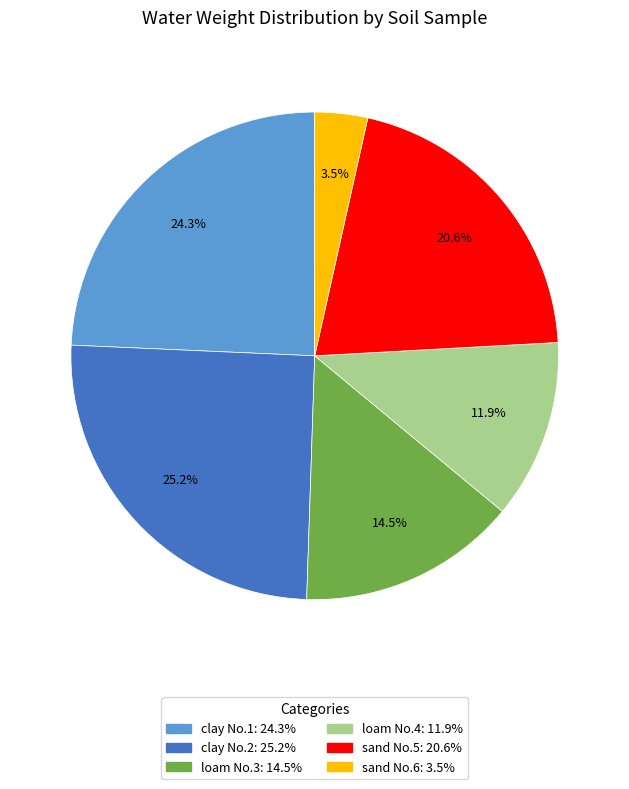

To the nearest percent, what is the difference between the largest and smallest slice percentages?

22%